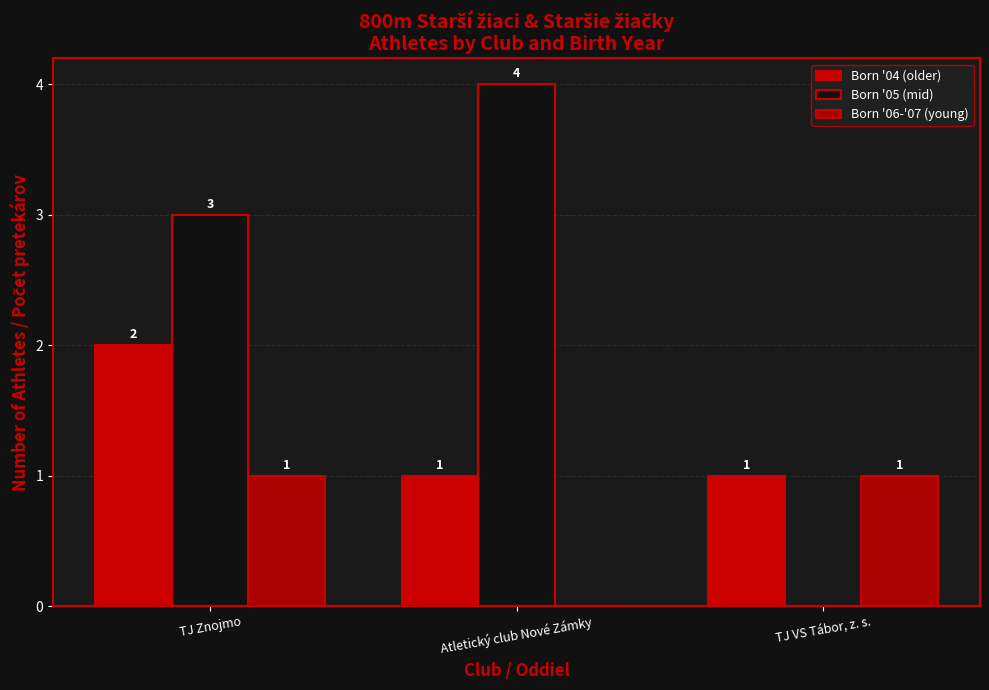

What is the maximum value for Born '06-'07 (young)?

1